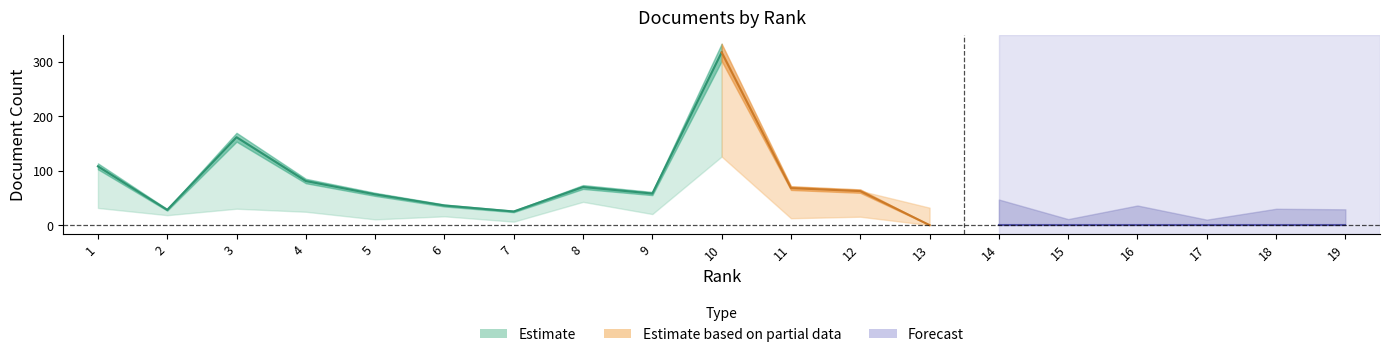

Where is the first local minimum for Citable Docs. (3years)?

2